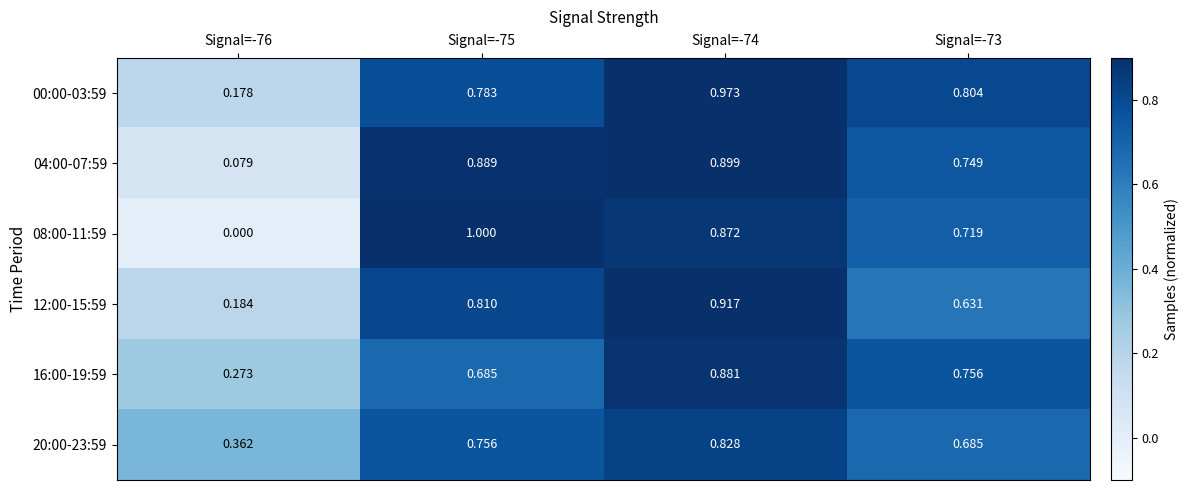

Which series changed the most between Signal=-75 and Signal=-73?

08:00-11:59